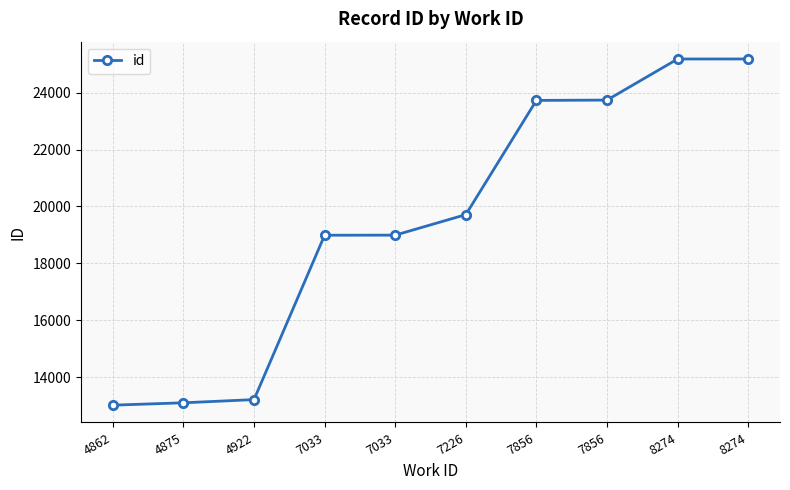

How many values are below 19713?

5